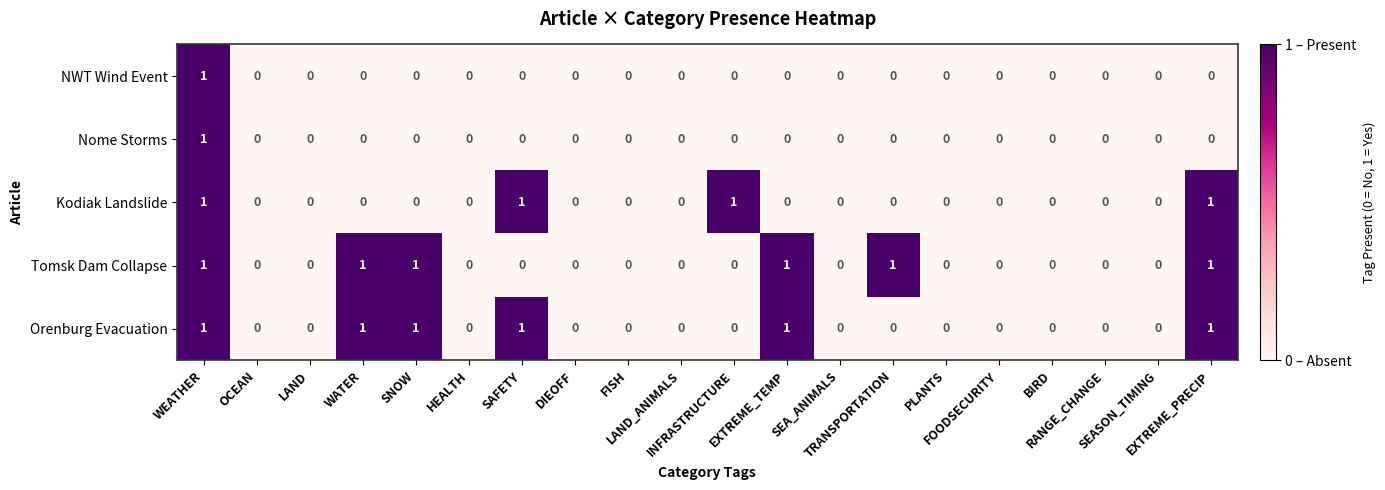

Count the Kodiak Landslide values in the range 0 to 1.

20